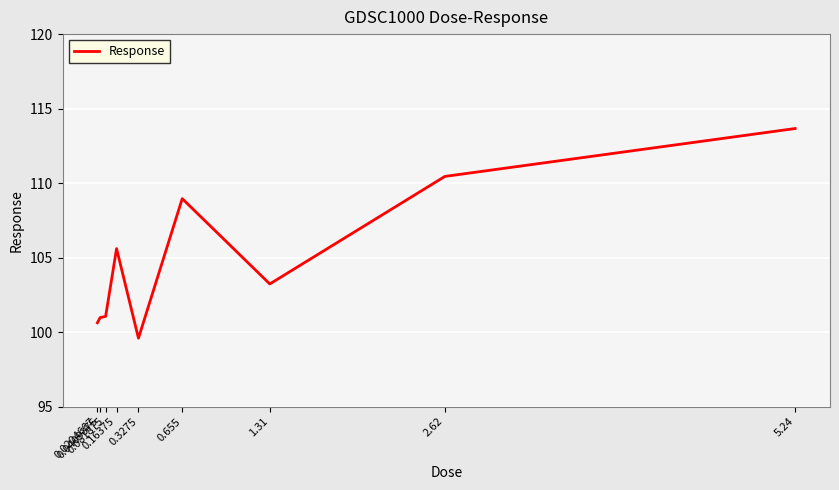

Reading left to right, list all the values displayed in this chart.

100.6	101.0	101.0	105.6	99.6	109.0	103.2	110.4	113.7